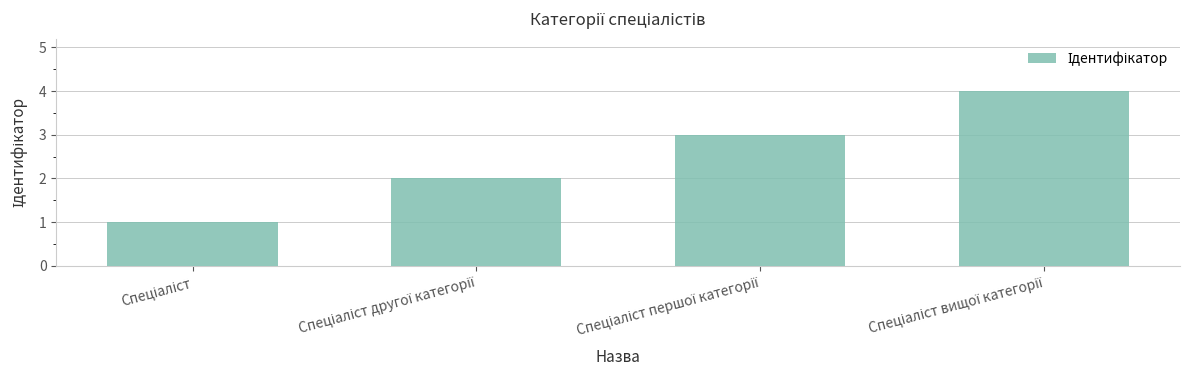

What is the maximum value shown in the chart?

4